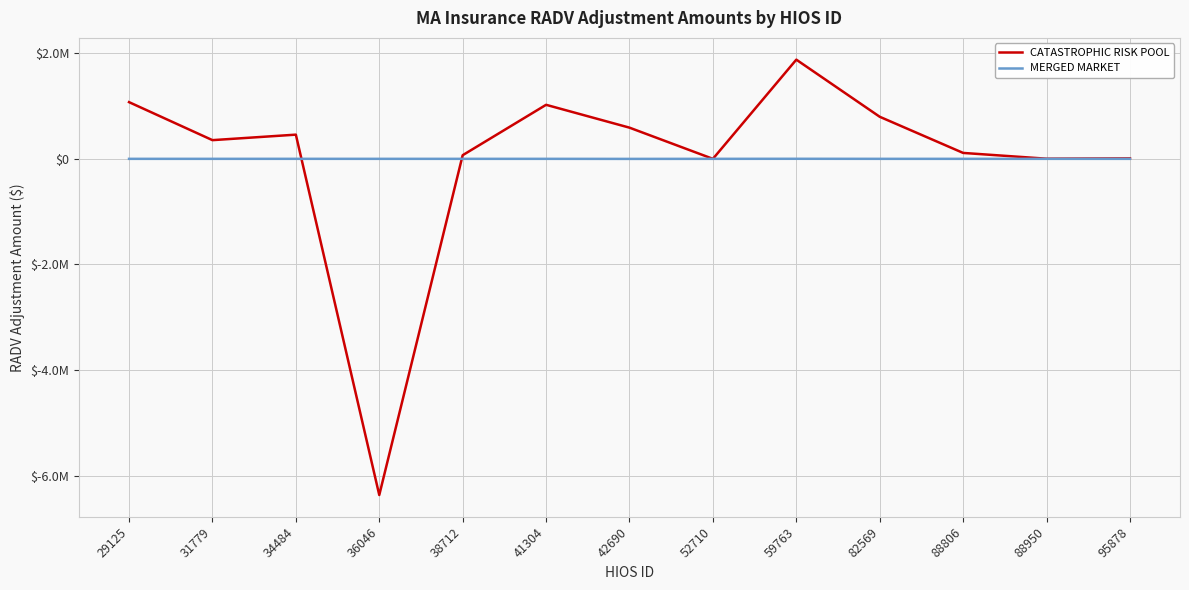

Does the chart have visible grid lines?

Yes